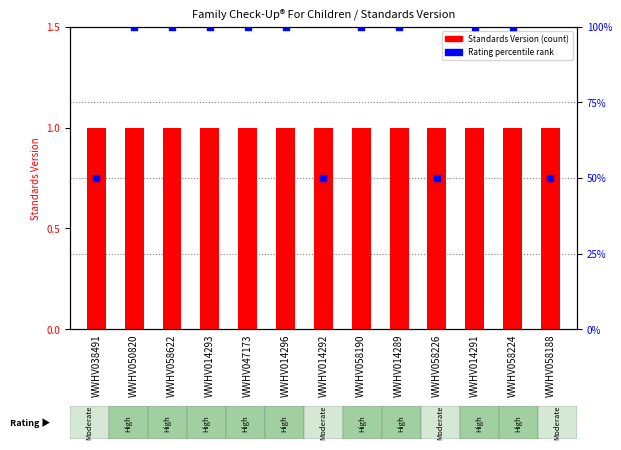

Which series has the largest total across all categories?

Rating (percentile)